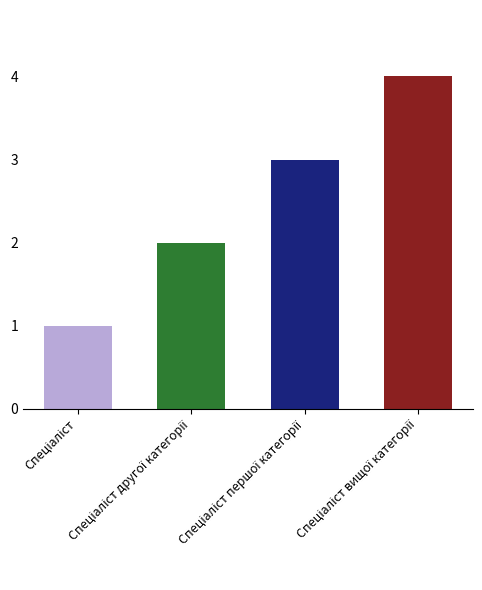

What is the label of the 4th bar from the right?

Спеціаліст